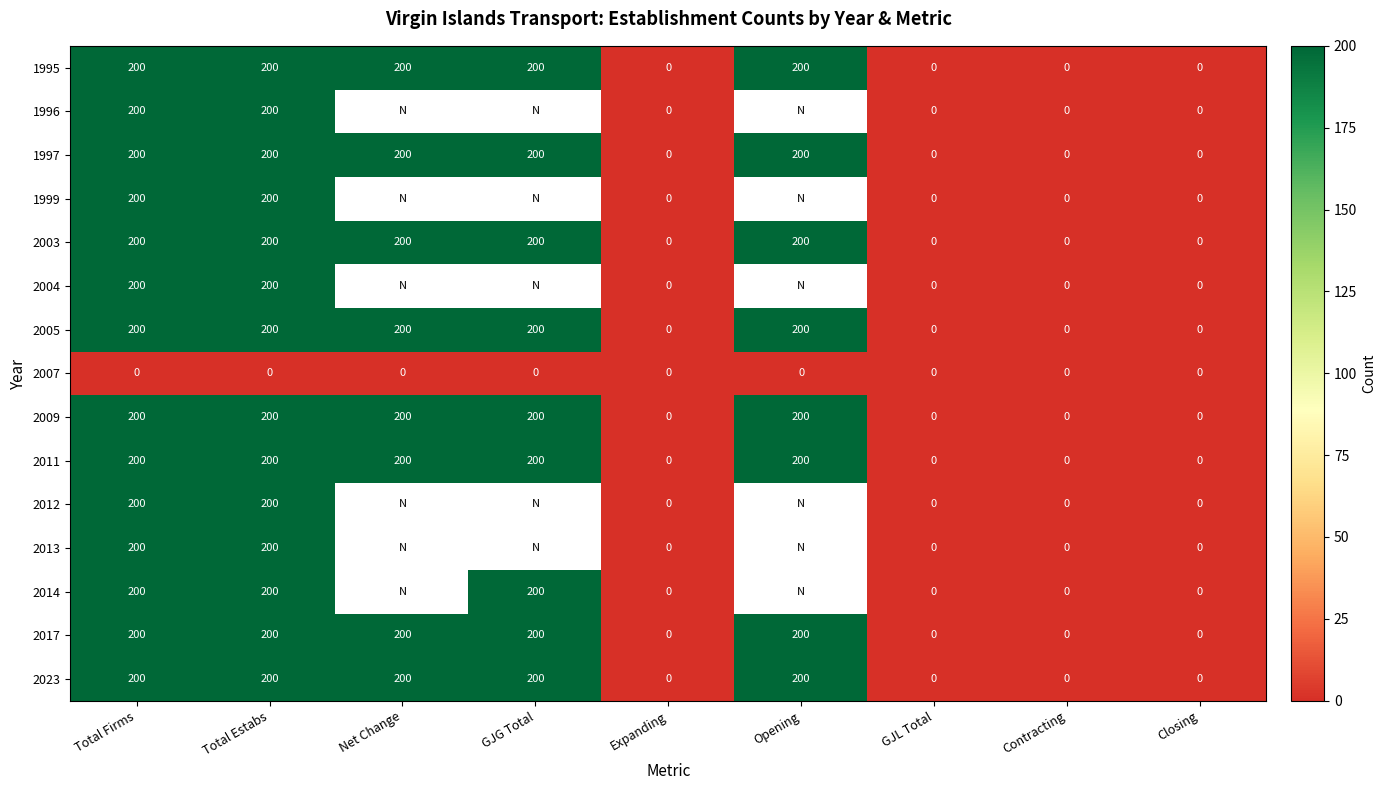

Which label corresponds to the largest value in the chart?

Total Firms